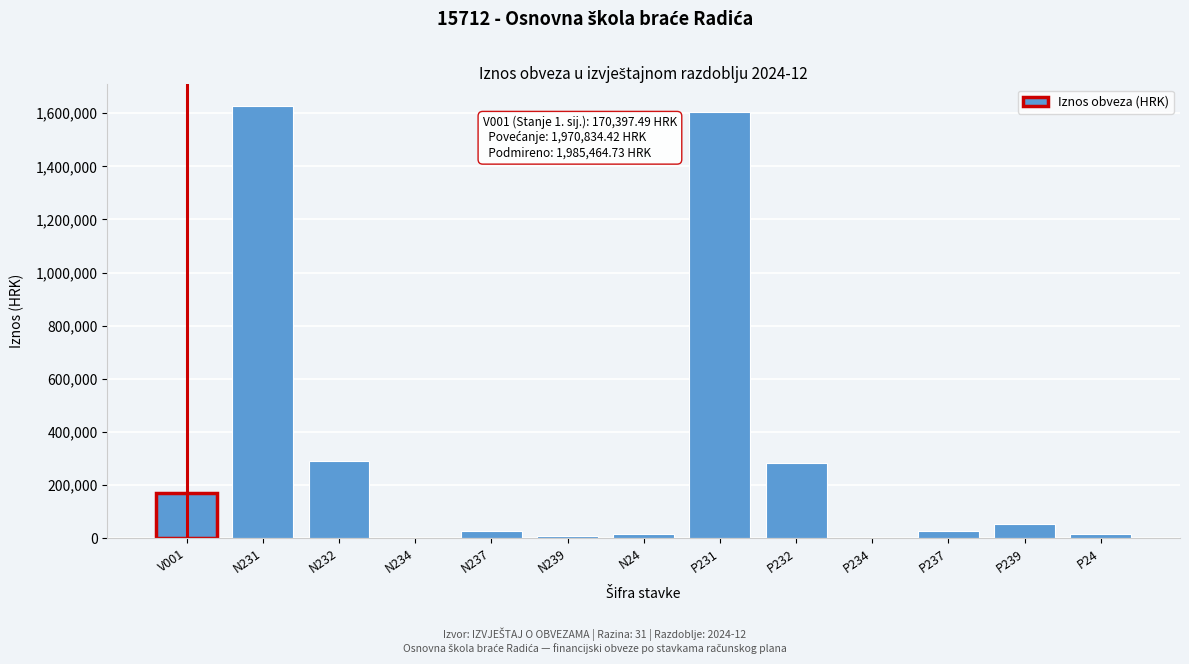

What is the sum of all values?

4126696.6